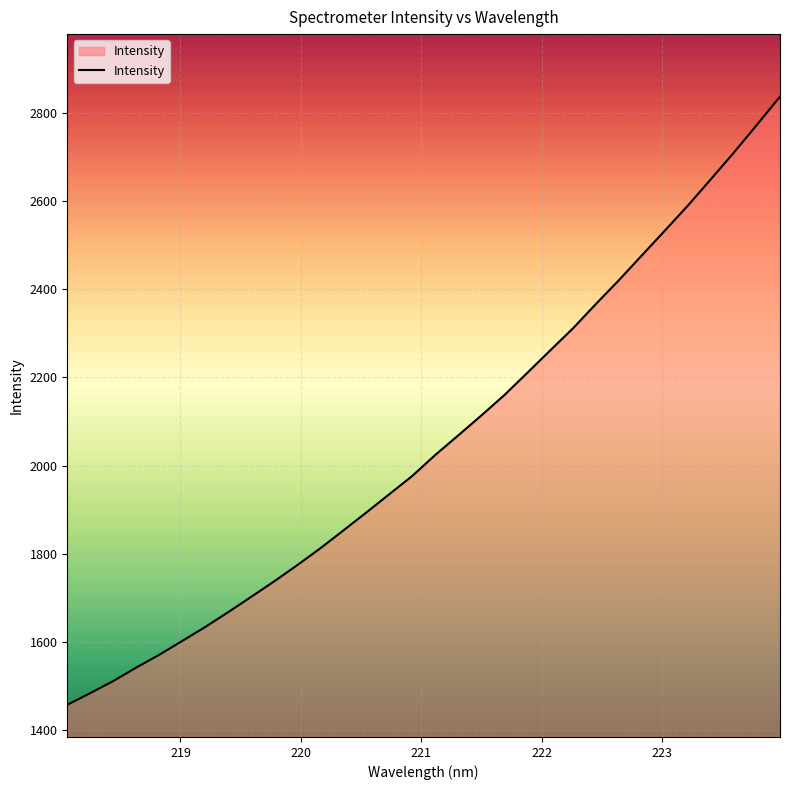

What is the greatest value displayed?

2836.8